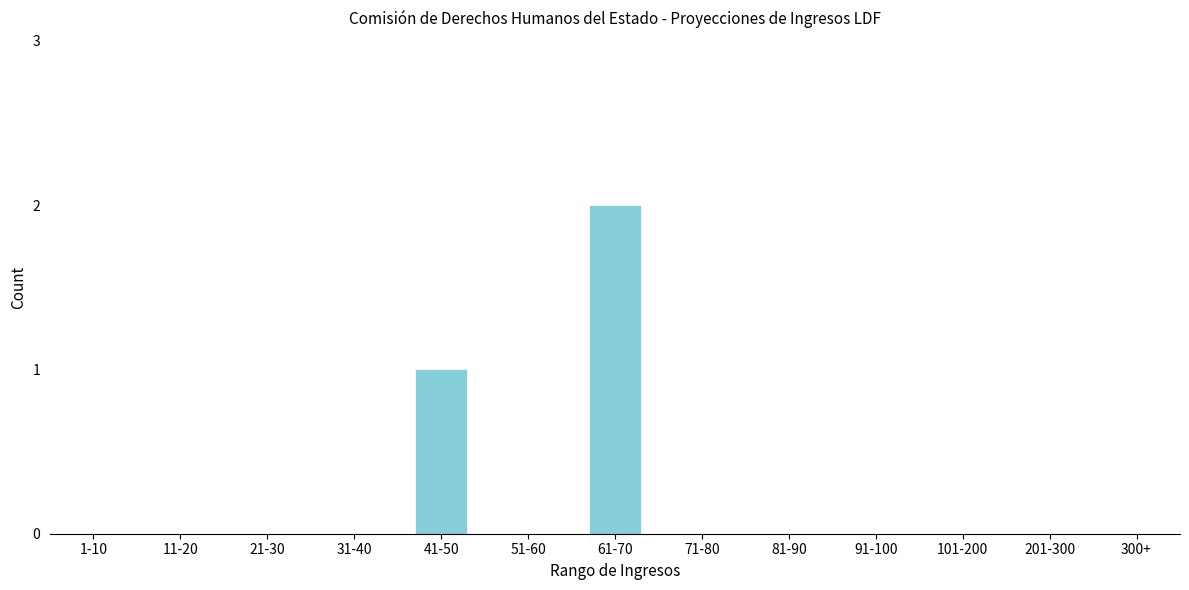

Reading left to right, extract all data points from this chart.

1-10=0	11-20=0	21-30=0	31-40=0	41-50=1	51-60=0	61-70=2	71-80=0	81-90=0	91-100=0	101-200=0	201-300=0	300+=0